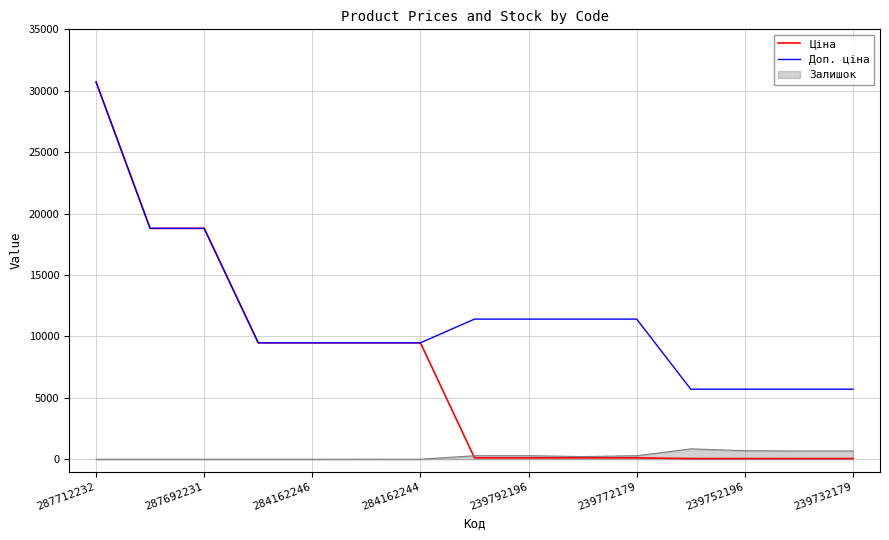

True or false: Залишок and Доп. ціна cross at least once.

False